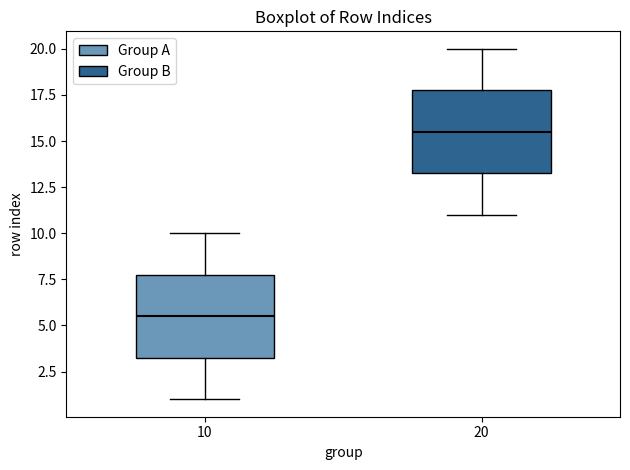

Which box has the lowest median line?

10